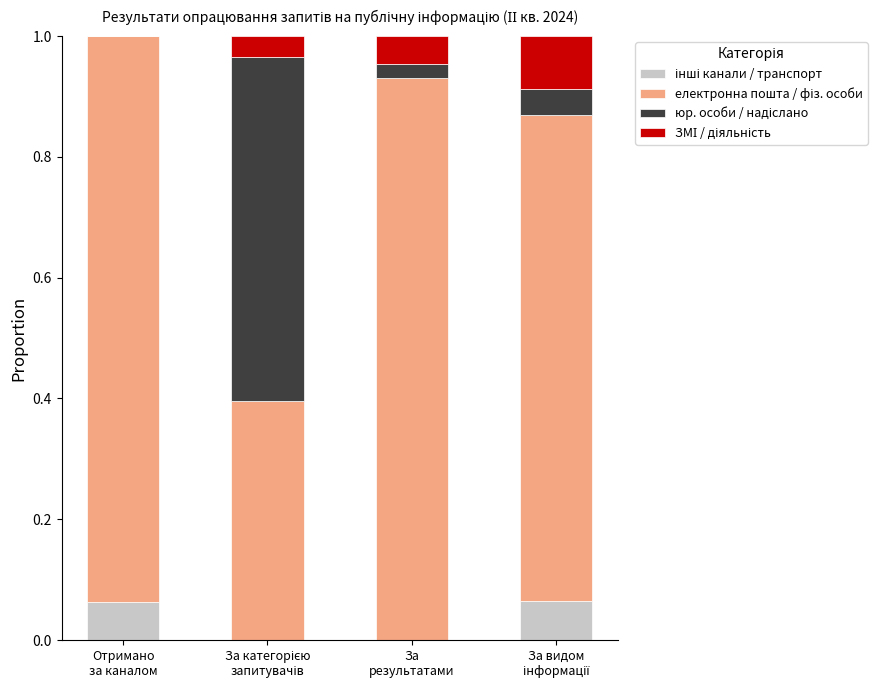

What is the difference between the second highest and minimum values in the інші канали / транспорт series?

0.1